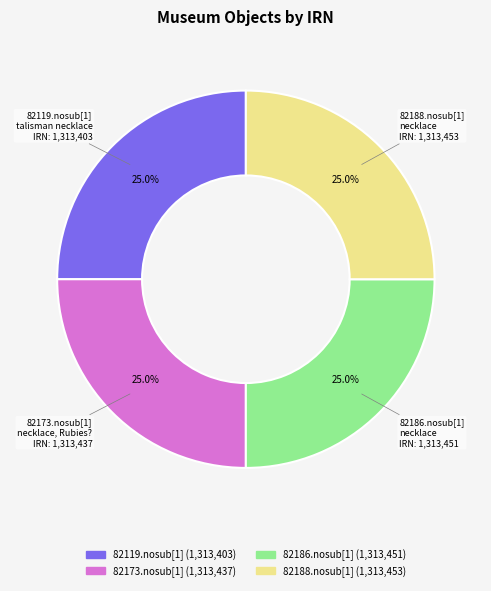

Approximately how many times larger is the value at 82173.nosub[1] compared to 82188.nosub[1]?

1.0